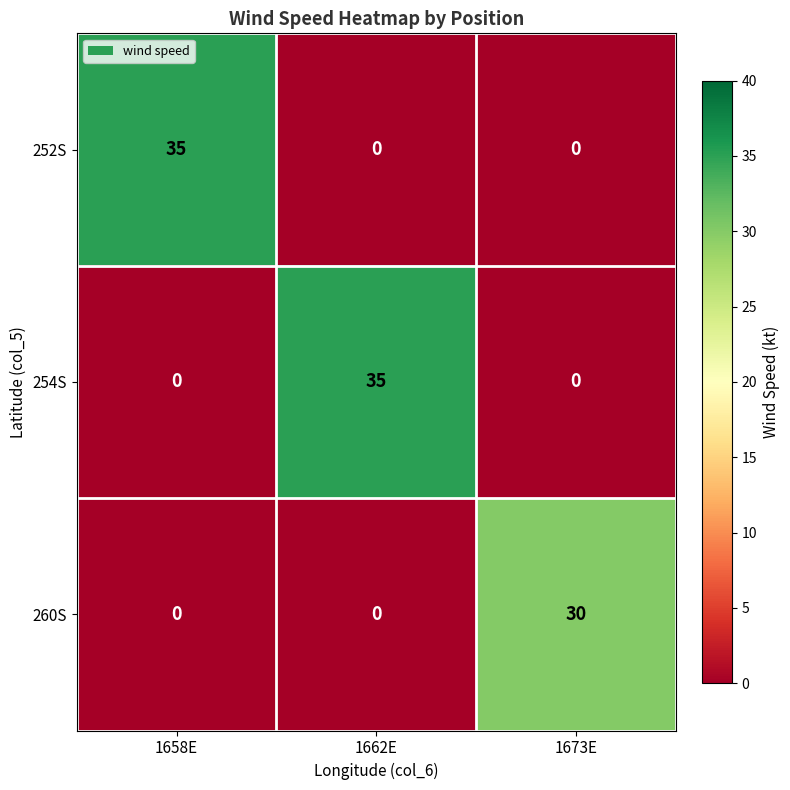

What is the difference between the highest and lowest values at 1658E?

35